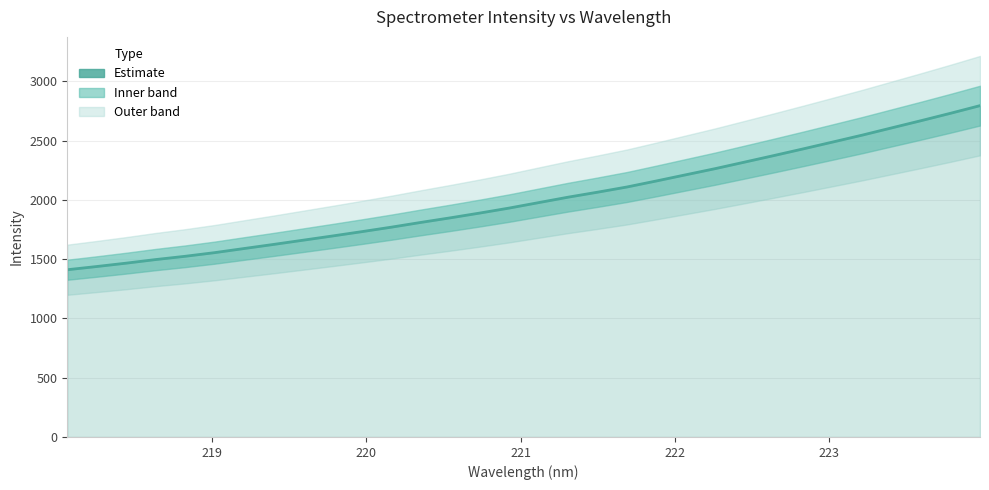

How many lines are shown in the chart?

1